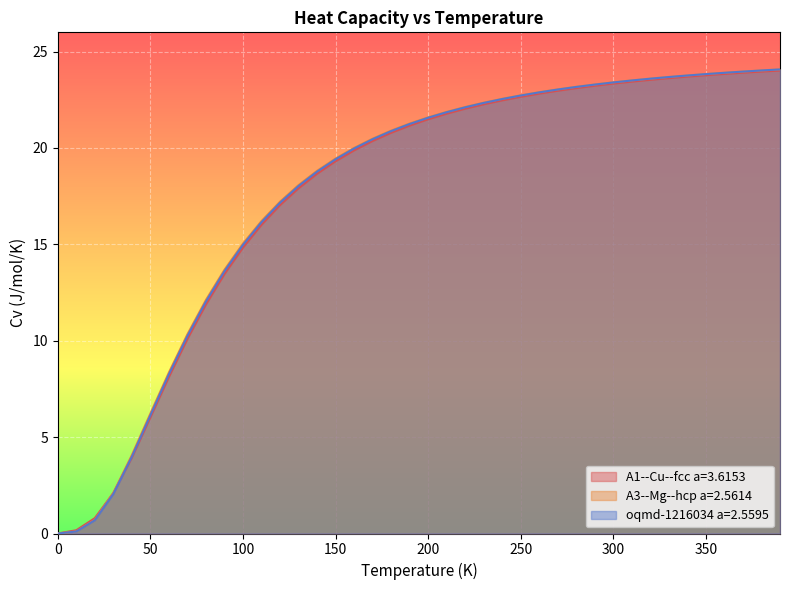

What is the value of the oqmd-1216034 a=2.5595 point at the 27th from the left?

22.9